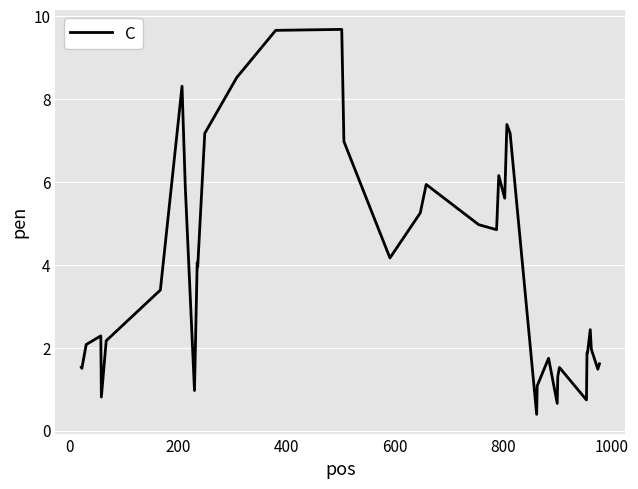

What is the difference between the maximum and minimum values?

9.3